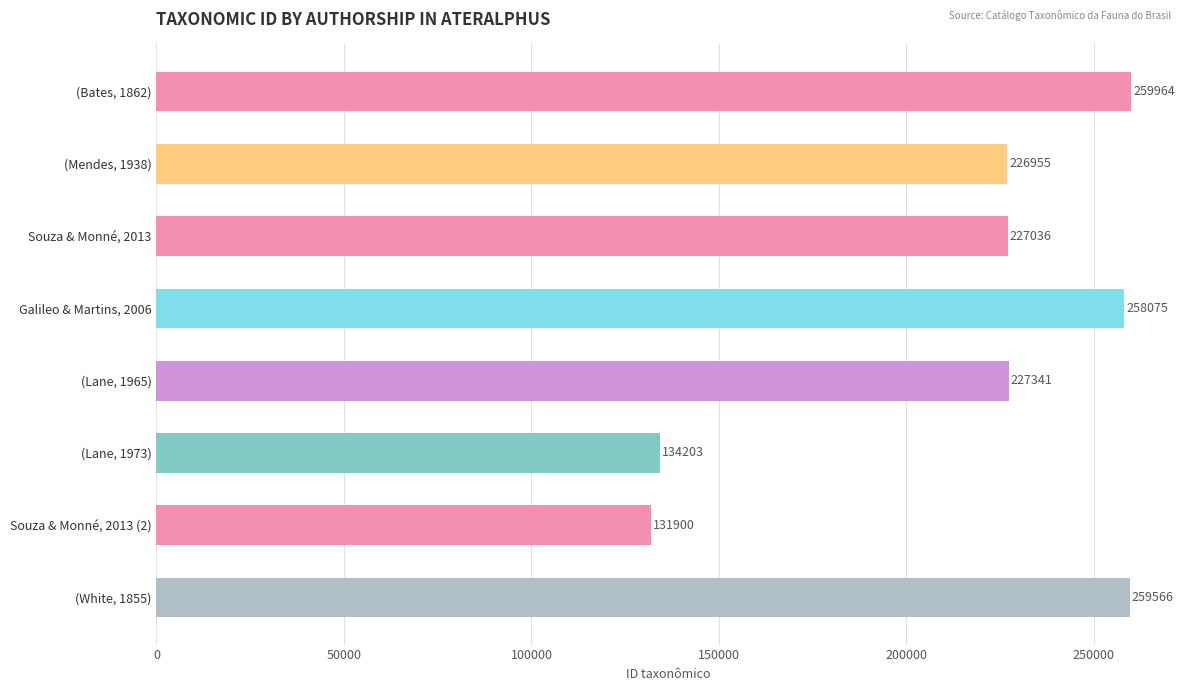

Is it true that the value at (Mendes, 1938) is 110416?

False